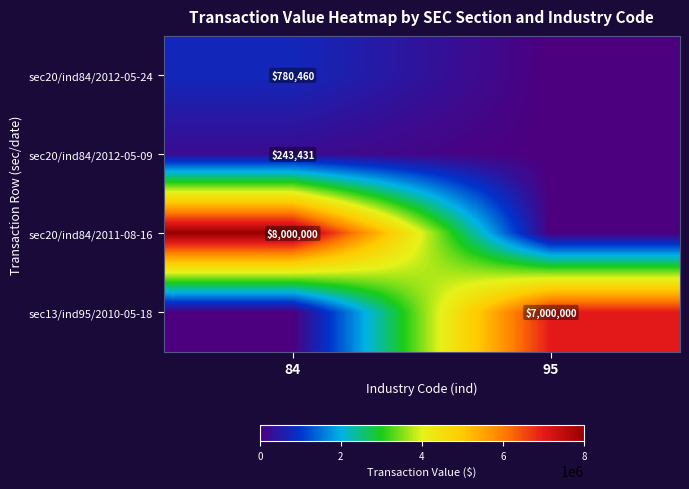

What is the greatest value displayed?

8000000